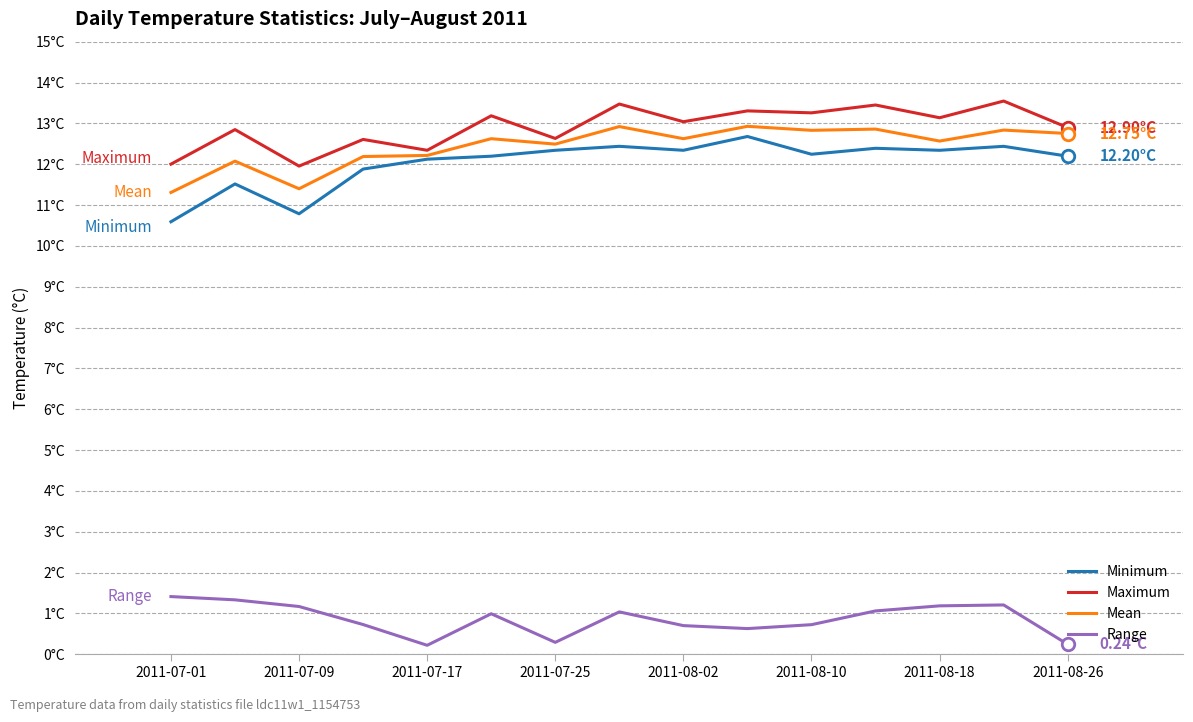

Which series has the widest spread of values?

Minimum